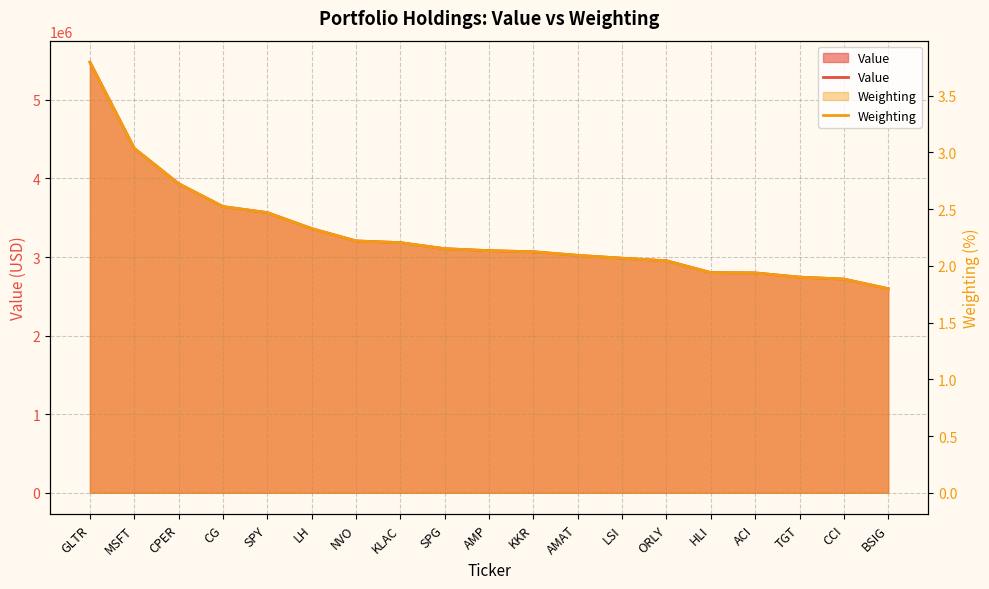

True or false: Weighting and Value cross at least once.

False